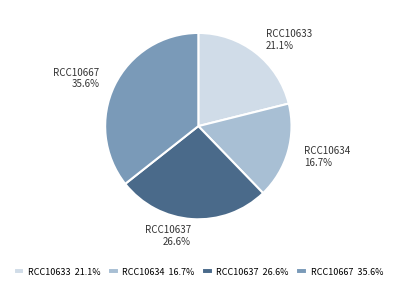

What percentage is NOT represented by RCC10634?

83.3%